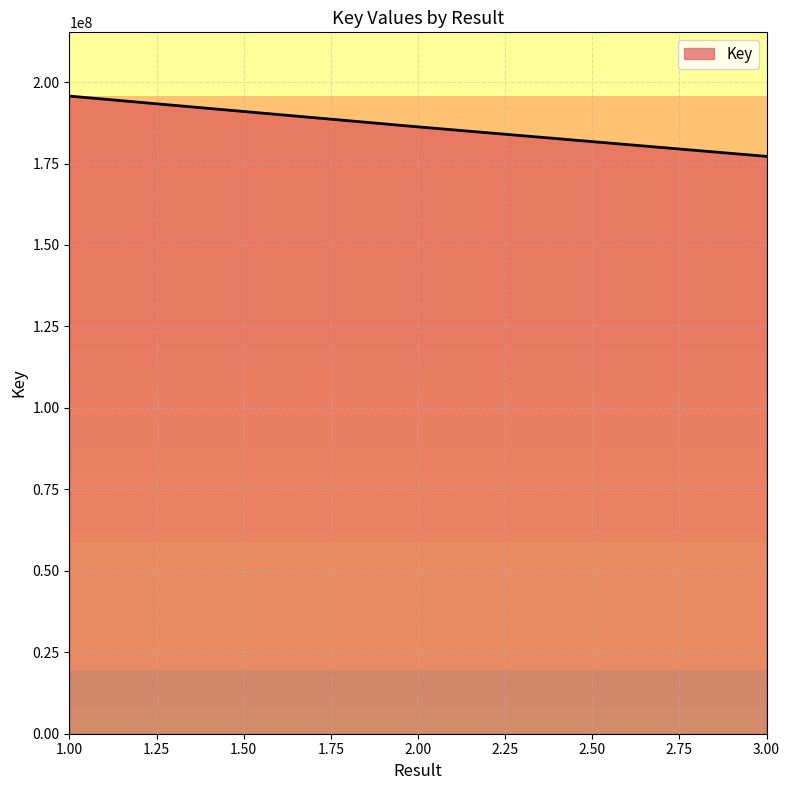

What is the greatest value displayed?

195695201